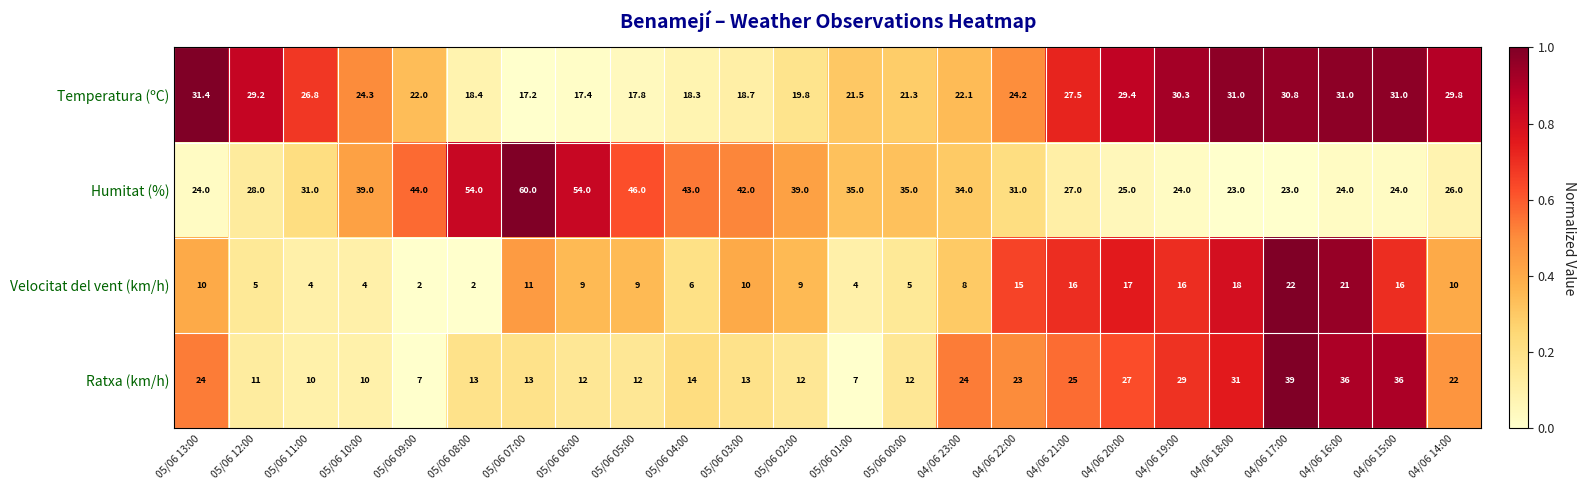

Is it true that Velocitat del vent (km/h) equals 4.0 at 05/06 10:00?

True